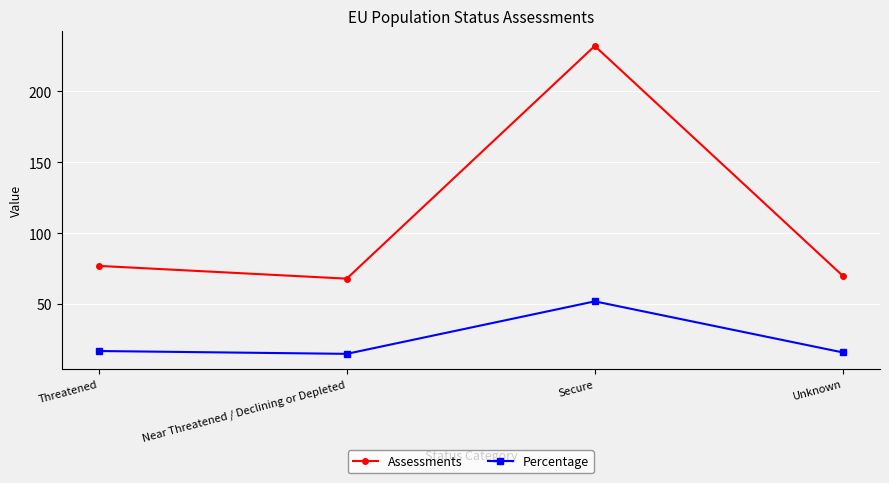

Reading left to right, extract all data points from this chart.

Assessments: Threatened=77	Near Threatened / Declining or Depleted=68	Secure=232	Unknown=70
Percentage: Threatened=17	Near Threatened / Declining or Depleted=15	Secure=52	Unknown=16